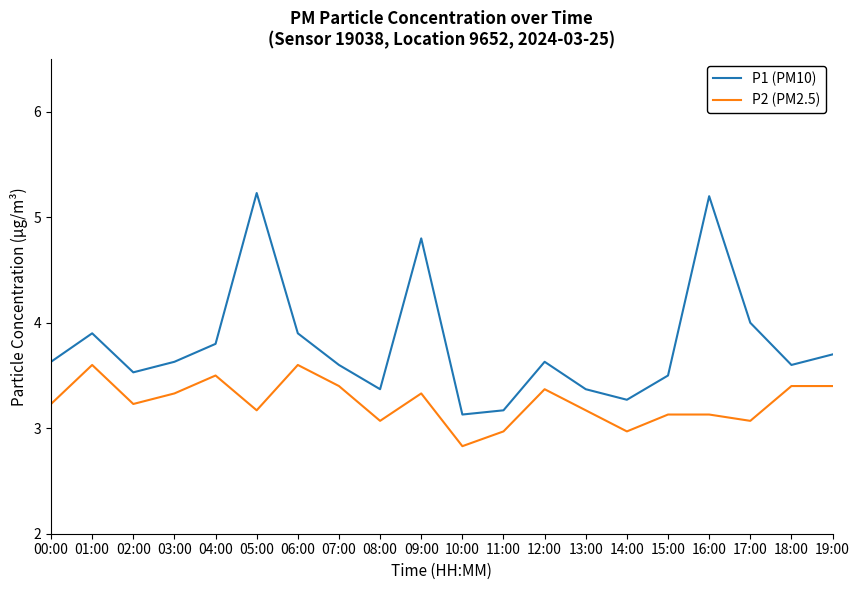

What is the difference between the second highest and second lowest values in the P1 (PM10) series?

2.0